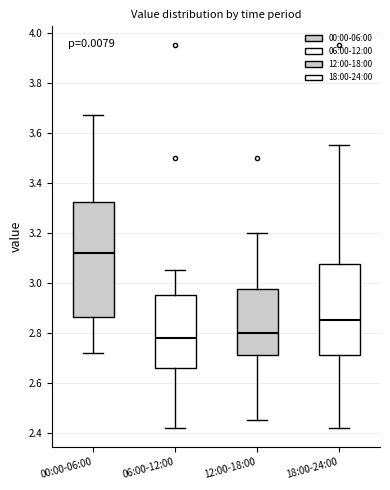

Which box has the lowest median line?

06:00-12:00